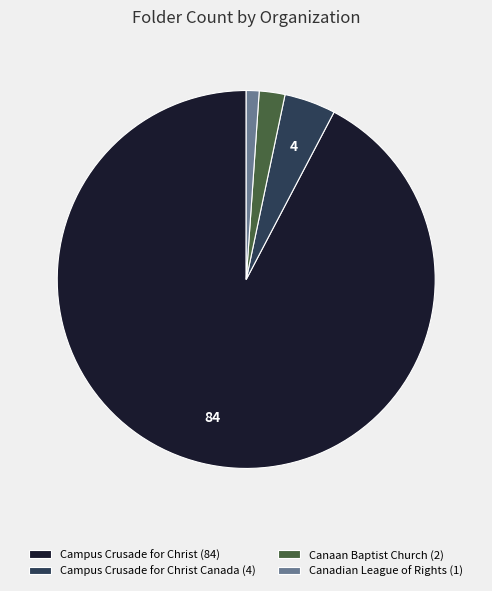

What is the ratio of the value at Canadian League of Rights (1) to the value at Canaan Baptist Church (2)?

0.5